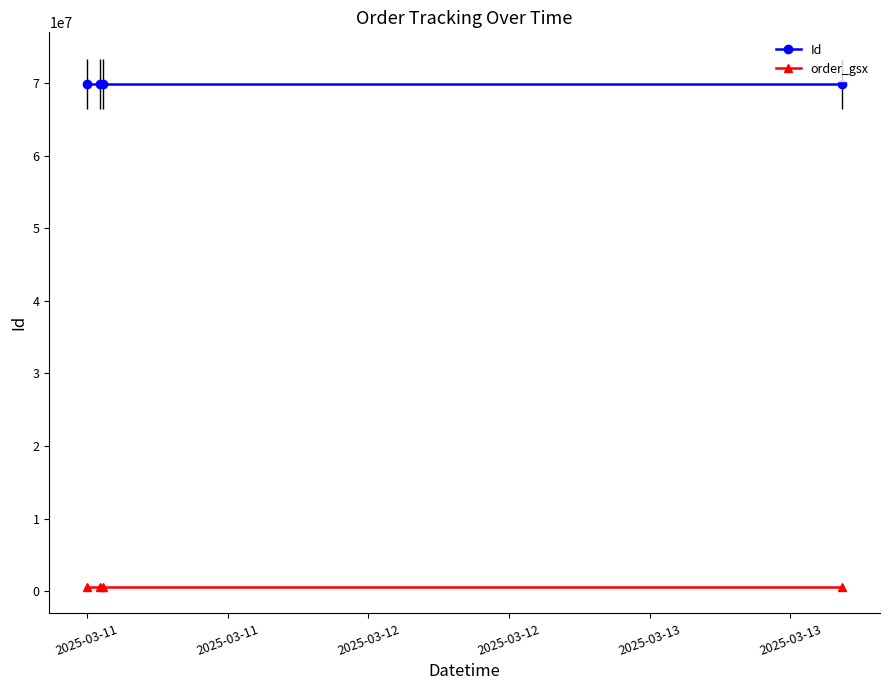

True or false: Id and order_gsx intersect in this chart.

False